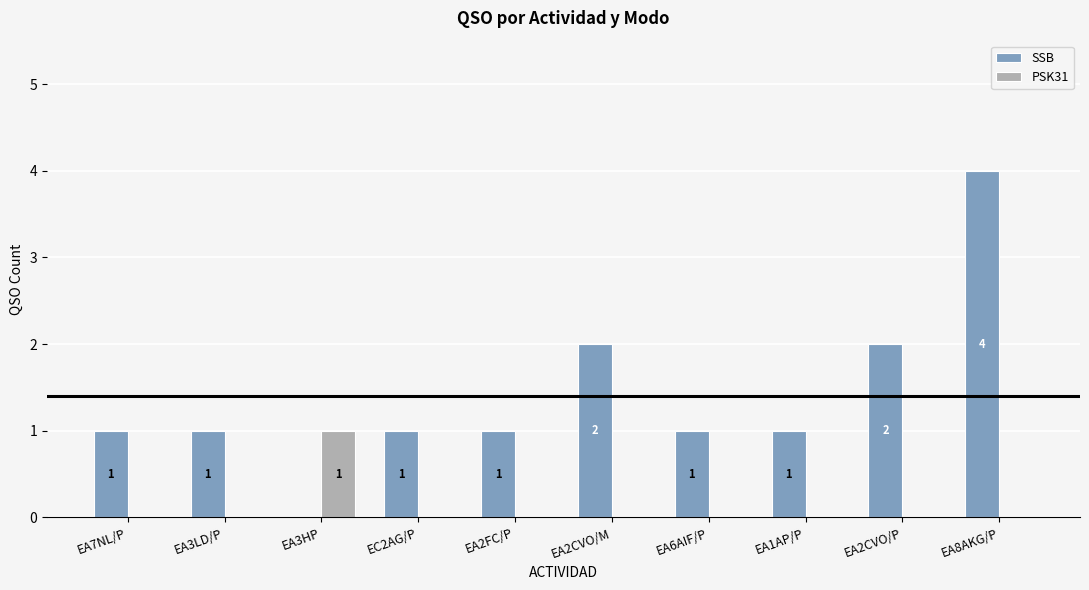

At which label does SSB reach its peak?

EA8AKG/P